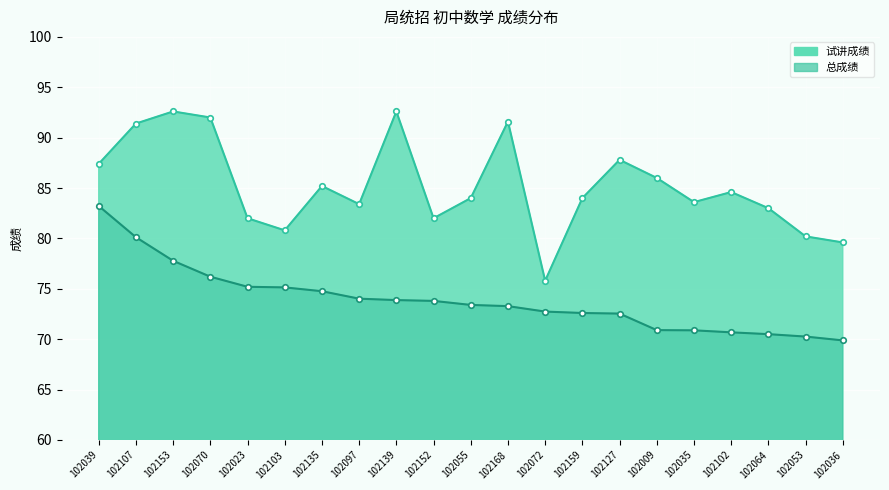

What position from the left is 102153?

3